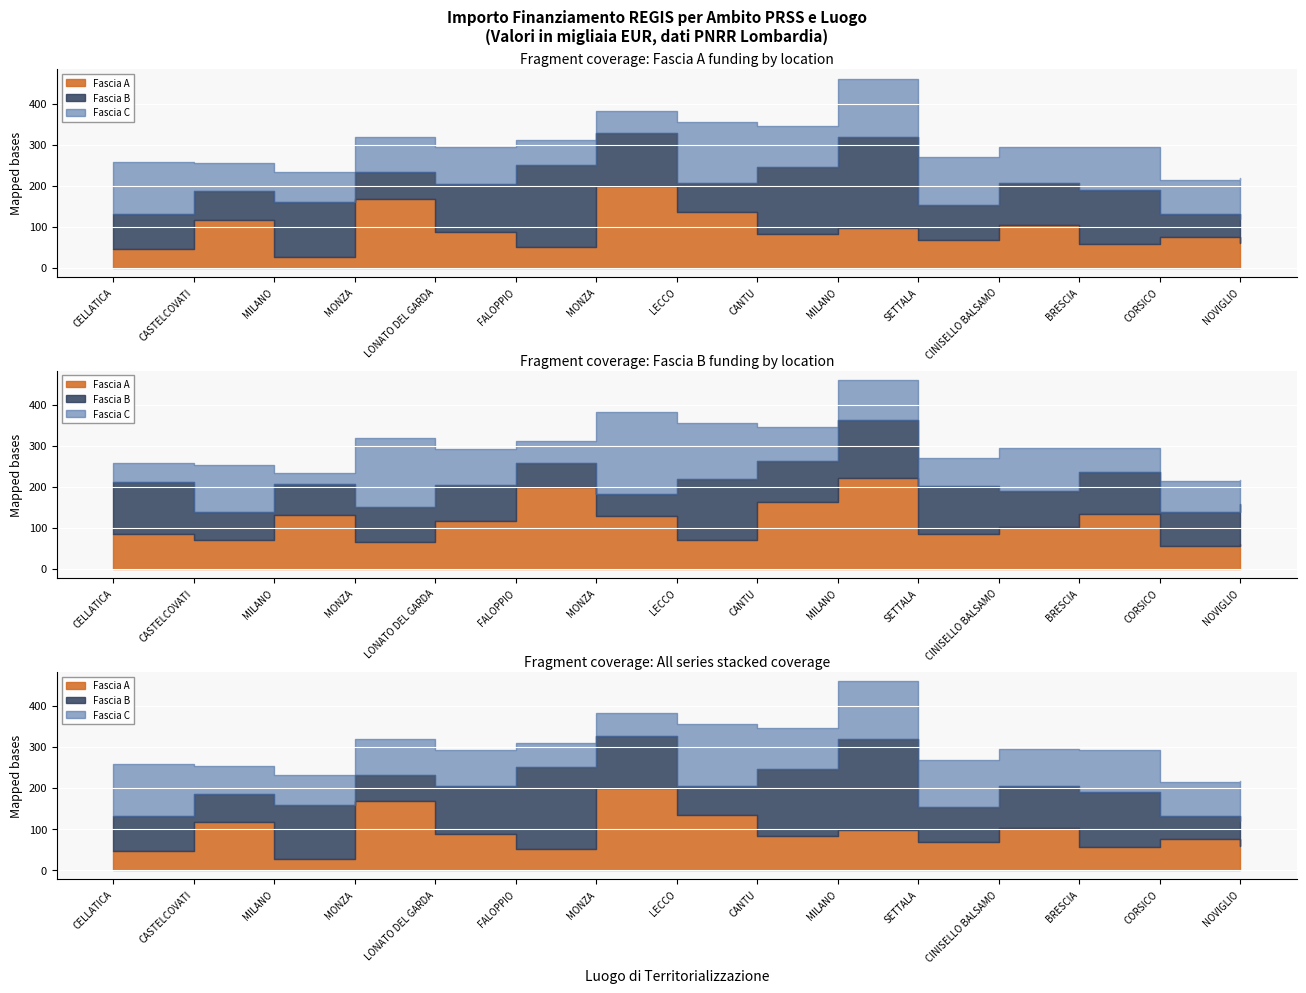

Where do Fascia C and Fascia A first cross each other?

CELLATICA and CASTELCOVATI